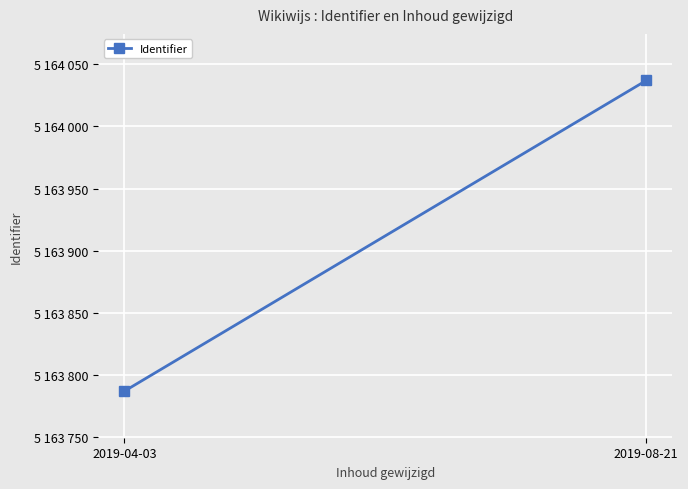

Which label corresponds to the largest value in the chart?

2019-08-21